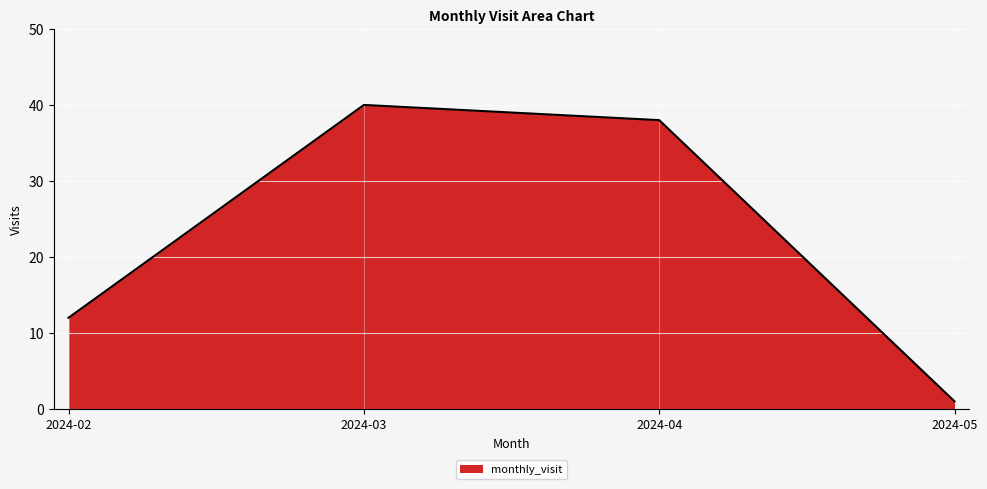

How many lines are shown in the chart?

1